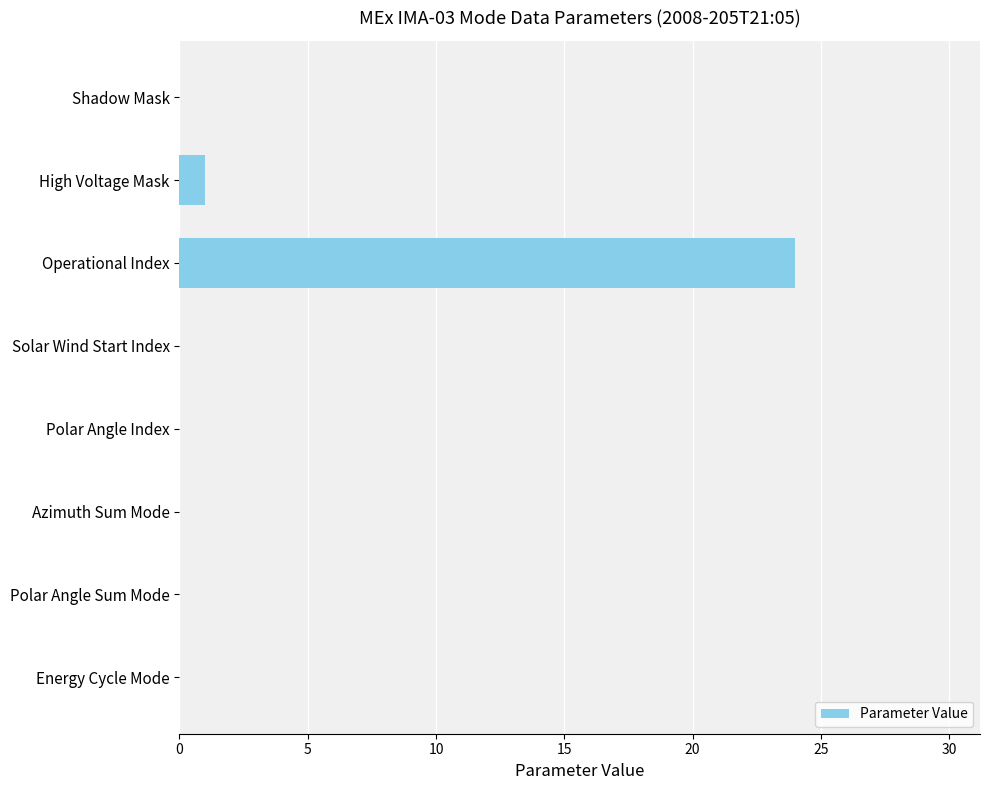

Reading top to bottom, list all the values displayed in this chart.

Shadow Mask=0	High Voltage Mask=1	Operational Index=24	Solar Wind Start Index=0	Polar Angle Index=0	Azimuth Sum Mode=0	Polar Angle Sum Mode=0	Energy Cycle Mode=0